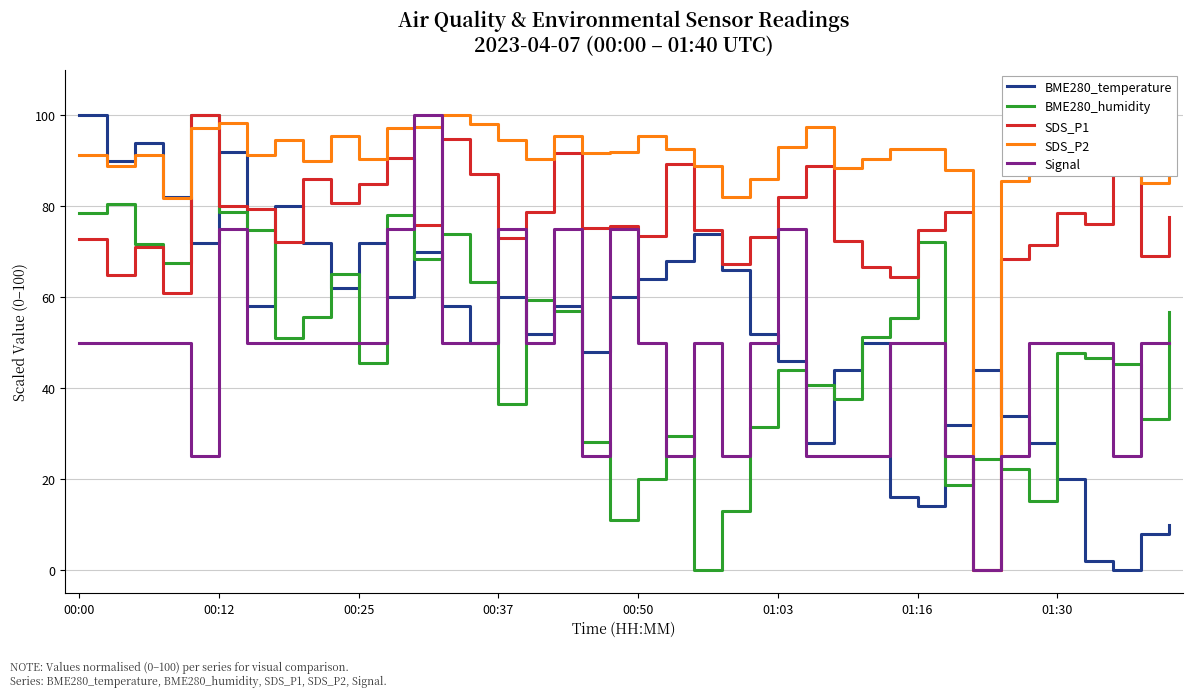

Which series has the largest total across all categories?

SDS_P2